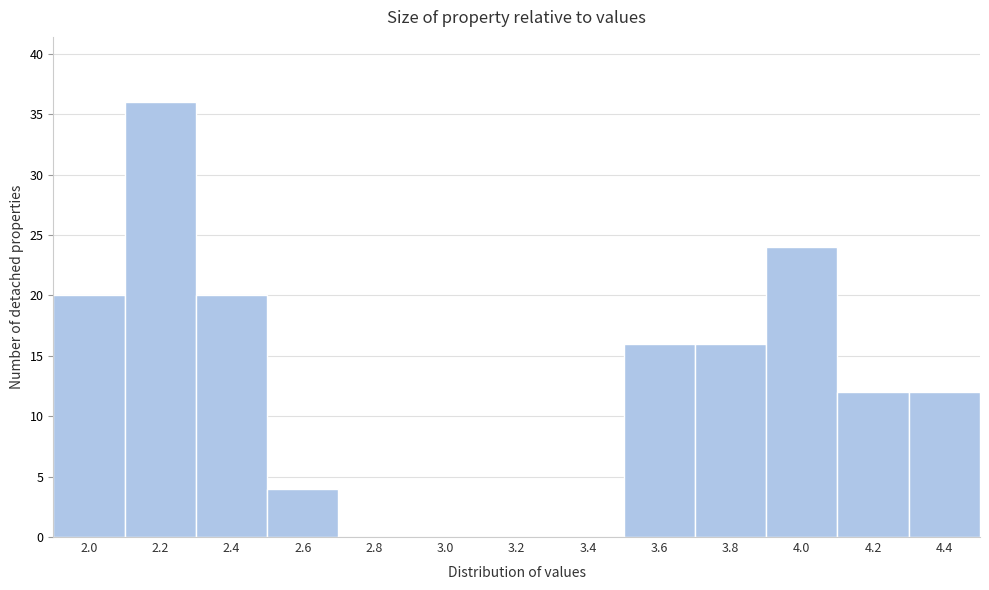

Reading left to right, transcribe all the data shown in this chart.

2.0=20	2.2=36	2.4=20	2.6=4	2.8=0	3.0=0	3.2=0	3.4=0	3.6=16	3.8=16	4.0=24	4.2=12	4.4=12